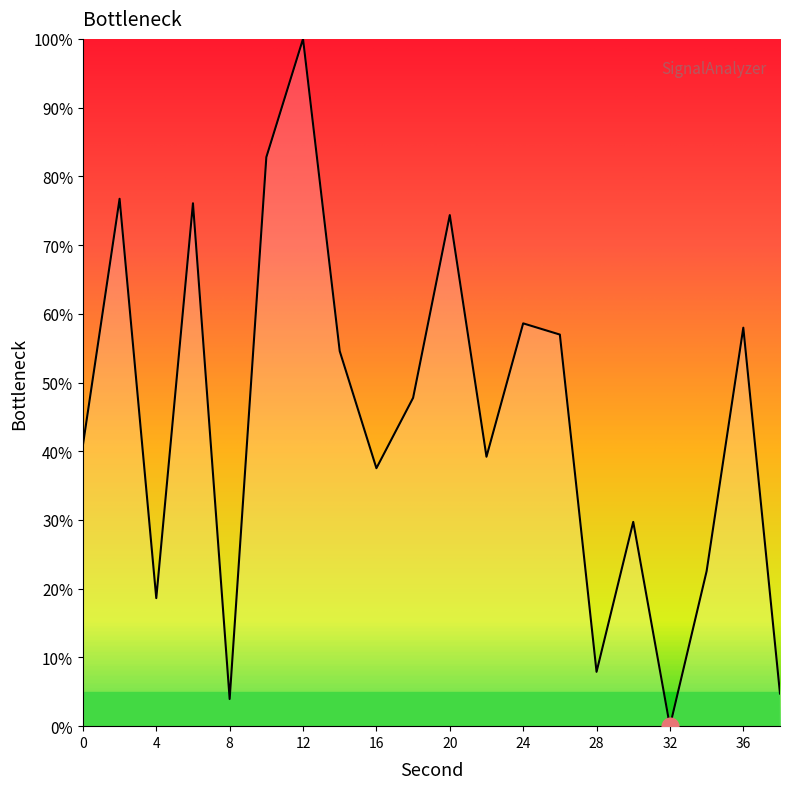

What is the greatest value displayed?

100.0